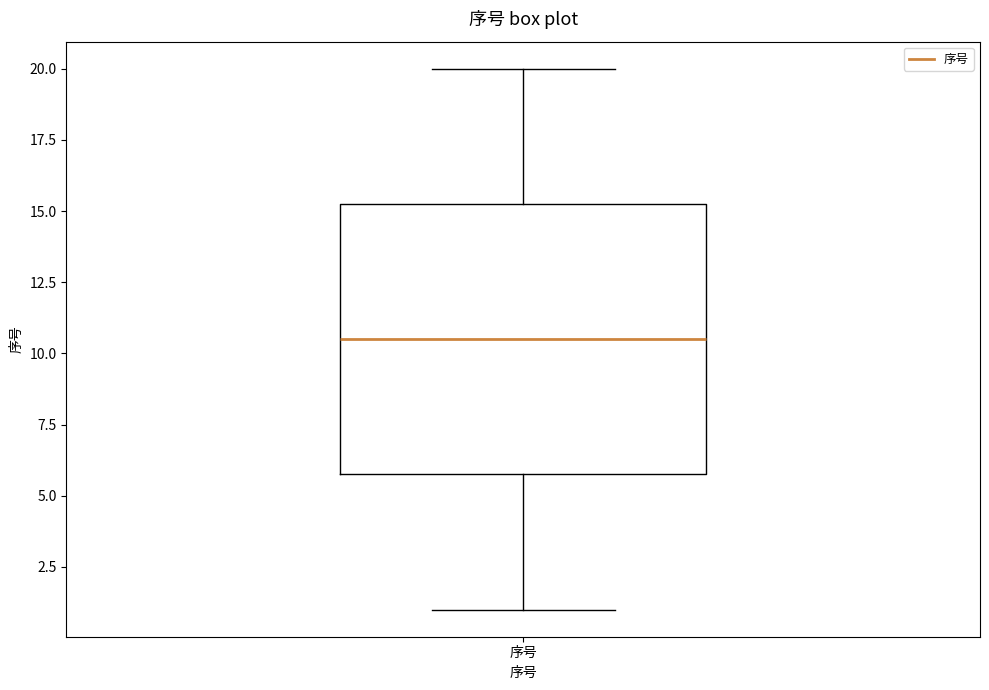

Transcribe this box plot: give where the median line is, the range the box spans, and where the two whiskers end, as read against the y-axis. The values are not printed on the chart, so give them approximately, as read against the axis.

median 10.5, box 6.0 to 15.5, whiskers 1.0 to 20.0